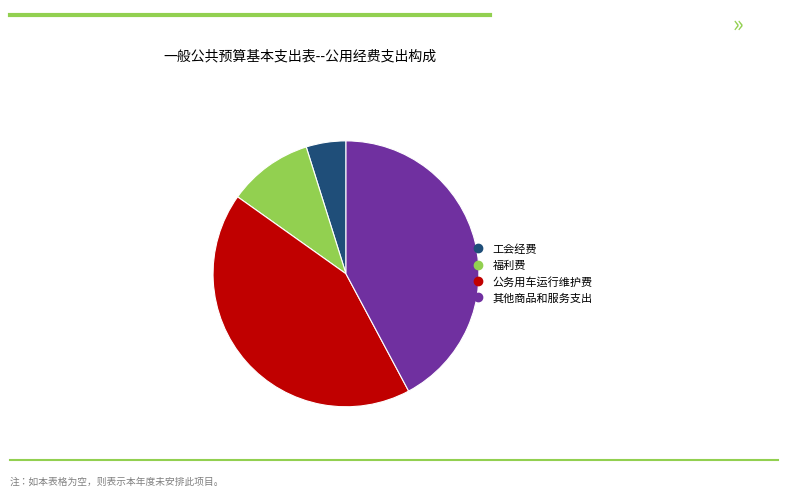

Does 福利费 represent more than half of the total?

No